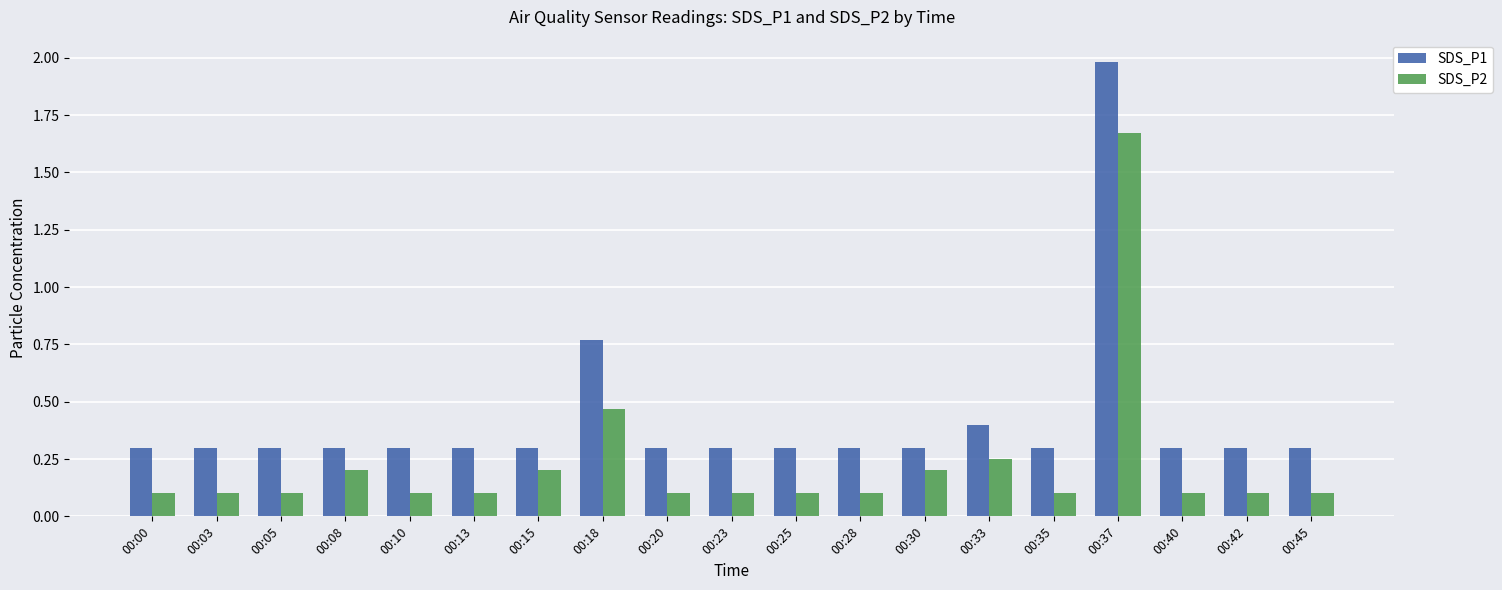

Are the bars horizontal?

No